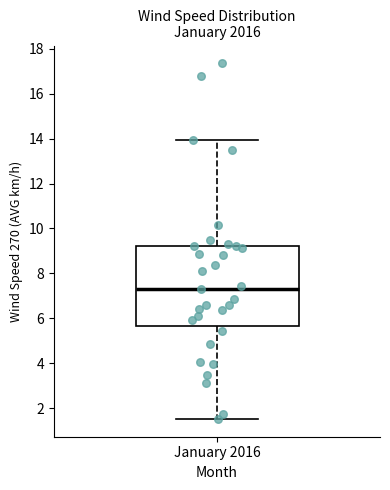

Where does the lower whisker of the box for January 2016 end on the y-axis? The values are not printed on the chart, so give them approximately, as read against the axis.

1.6